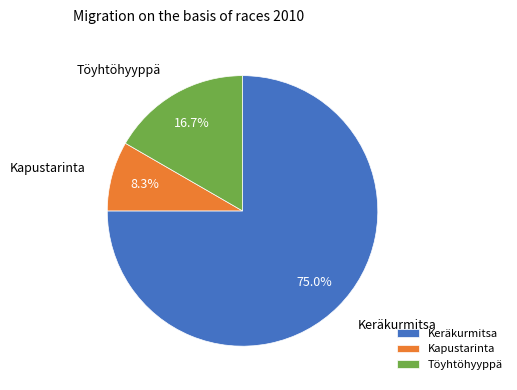

Is the sum of Kapustarinta and Keräkurmitsa greater than half?

Yes